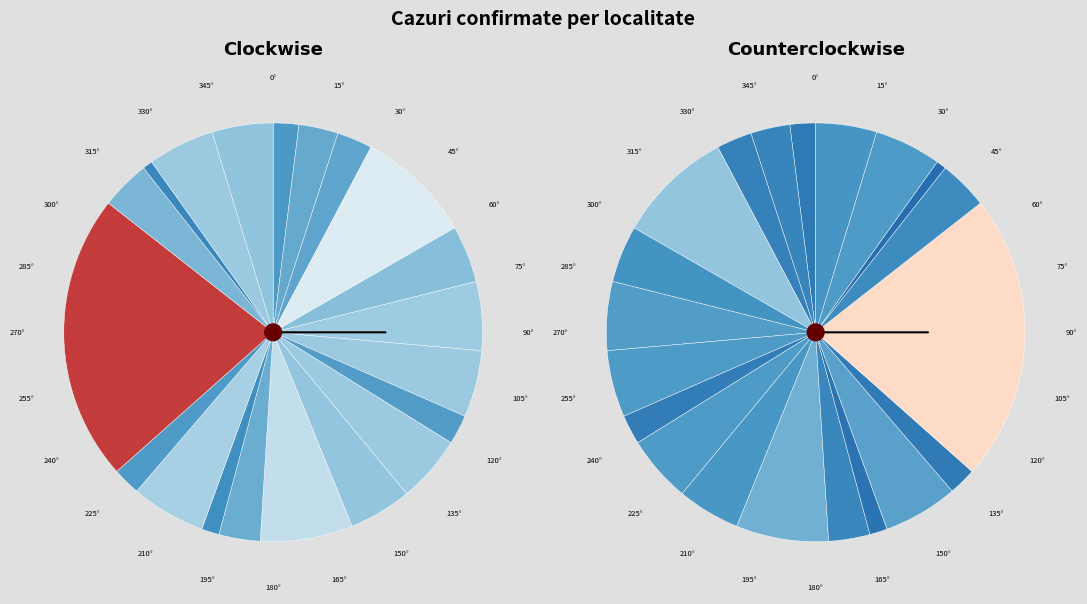

To the nearest percent, what is the difference between the largest and smallest slice percentages?

21%